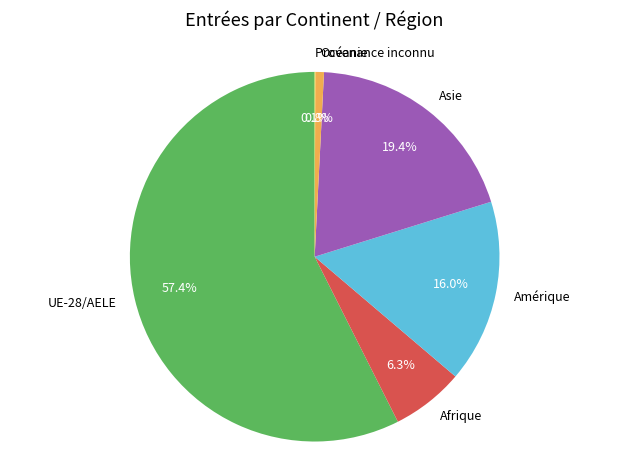

Does any single category account for the majority?

Yes